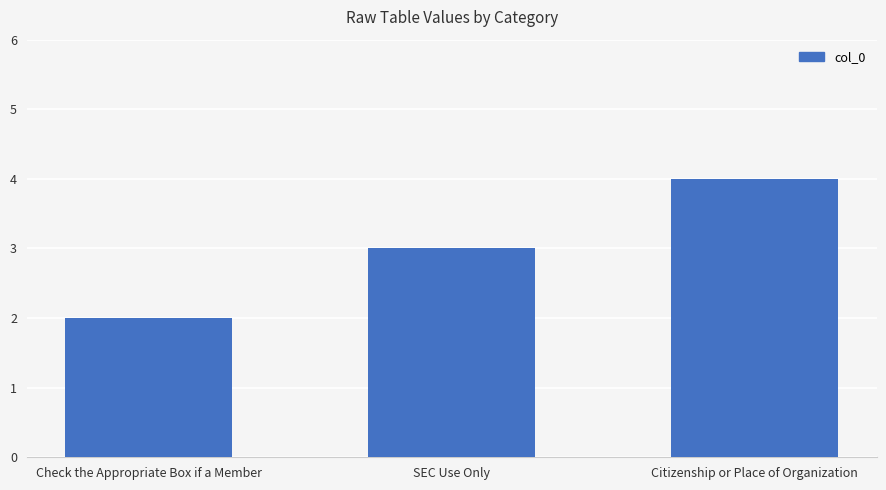

What is the difference between the values at Check the Appropriate Box if a Member and SEC Use Only?

1